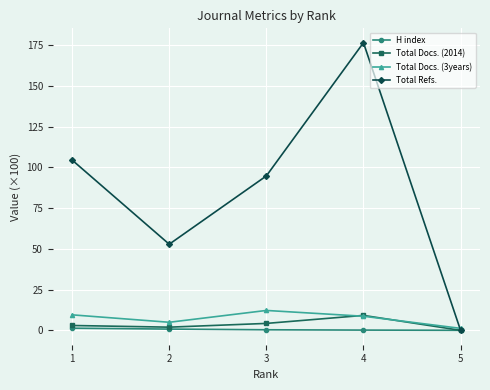

At which category does the chart reach its peak across all series?

4